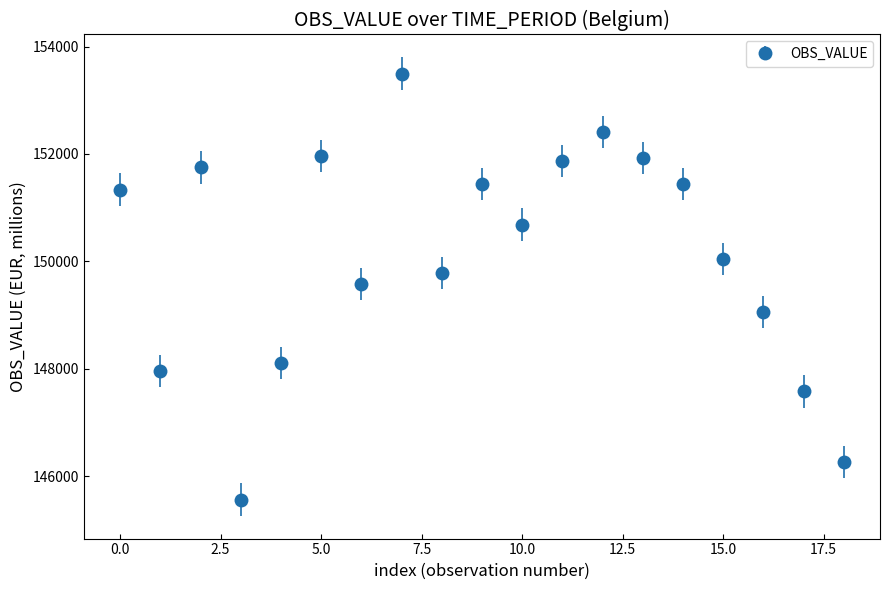

What is the sum of all values?

2852207